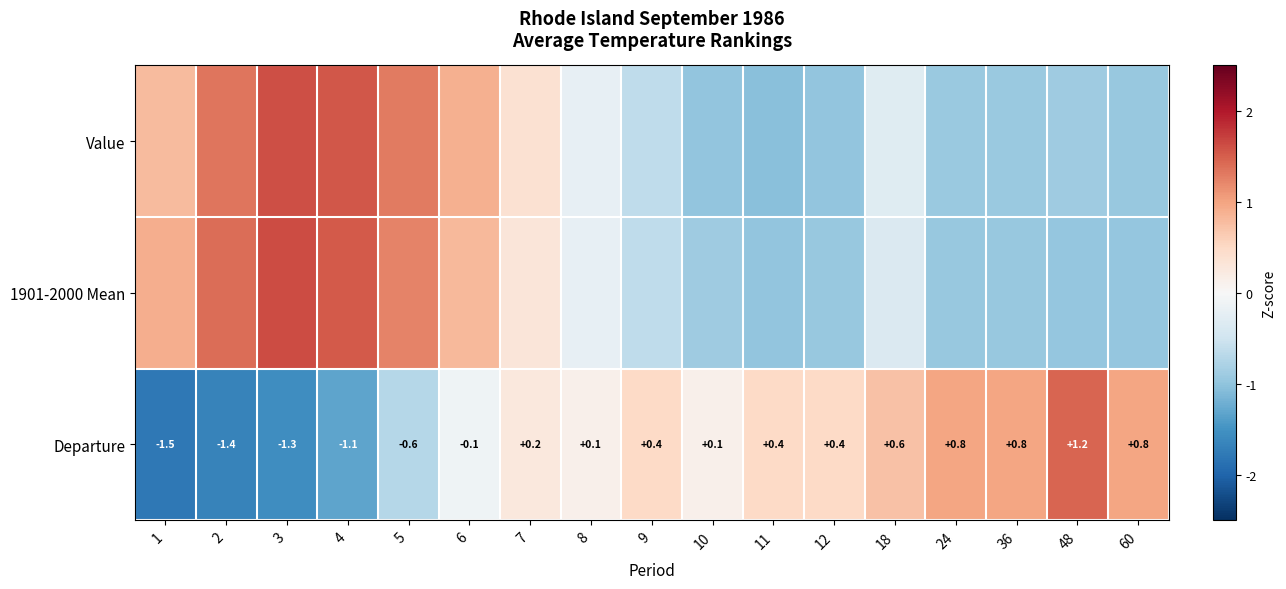

Between 3 and 11, which series saw the biggest shift?

Value